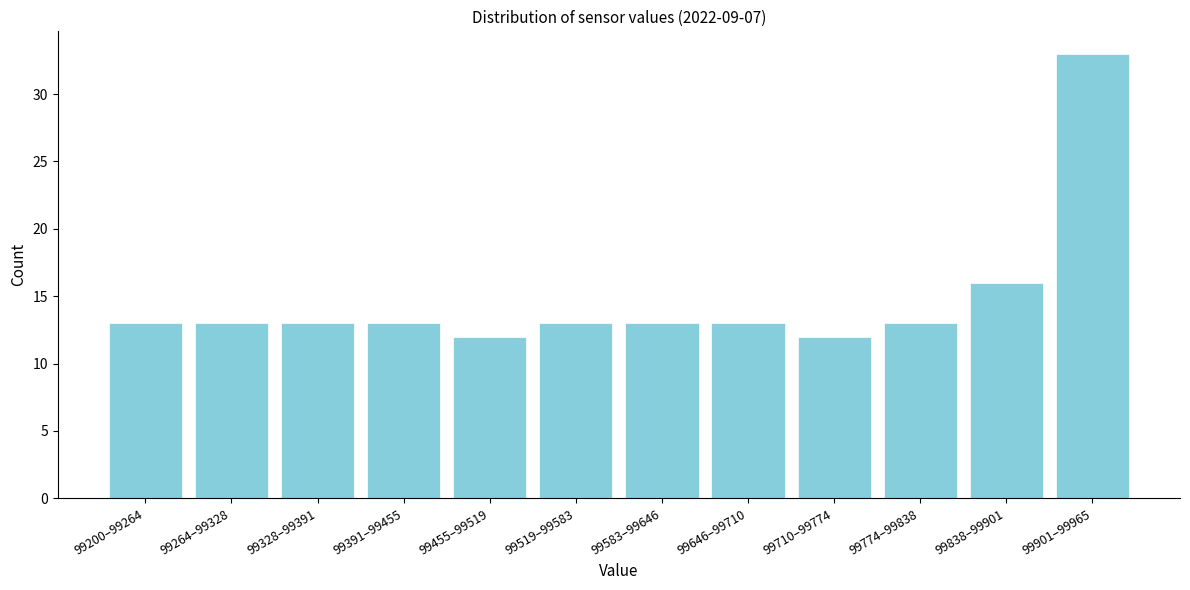

Reading left to right, transcribe all the data shown in this chart.

99200–99264=13	99264–99328=13	99328–99391=13	99391–99455=13	99455–99519=12	99519–99583=13	99583–99646=13	99646–99710=13	99710–99774=12	99774–99838=13	99838–99901=16	99901–99965=33